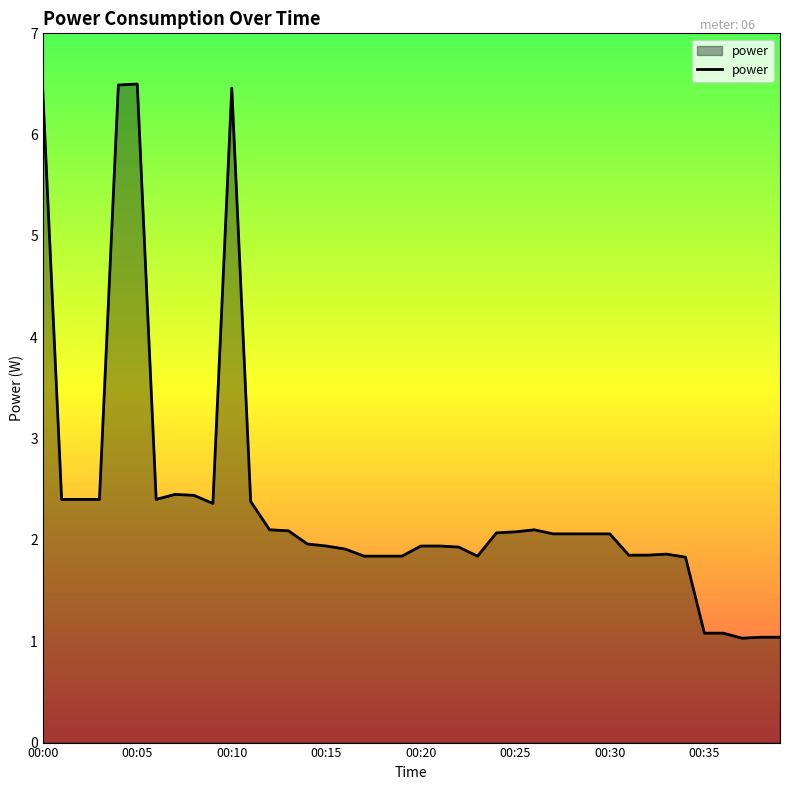

What is the smallest value displayed?

1.0